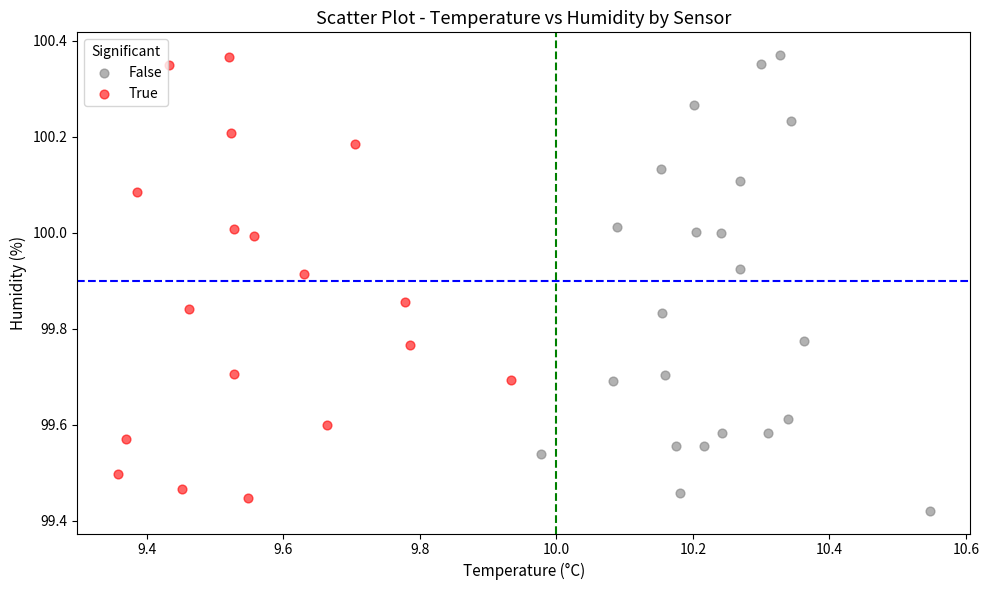

Which series contains the lowest Y value?

False